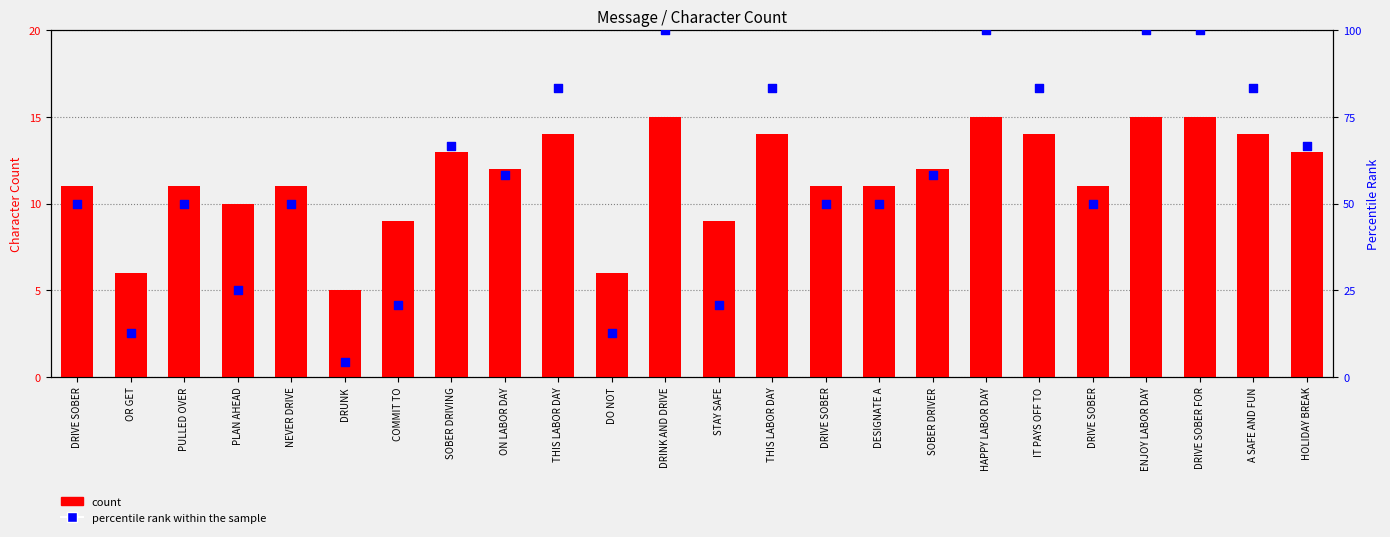

Is the value of percentile rank within the sample at DRIVE SOBER greater than the value of count at DRIVE SOBER FOR?

Yes